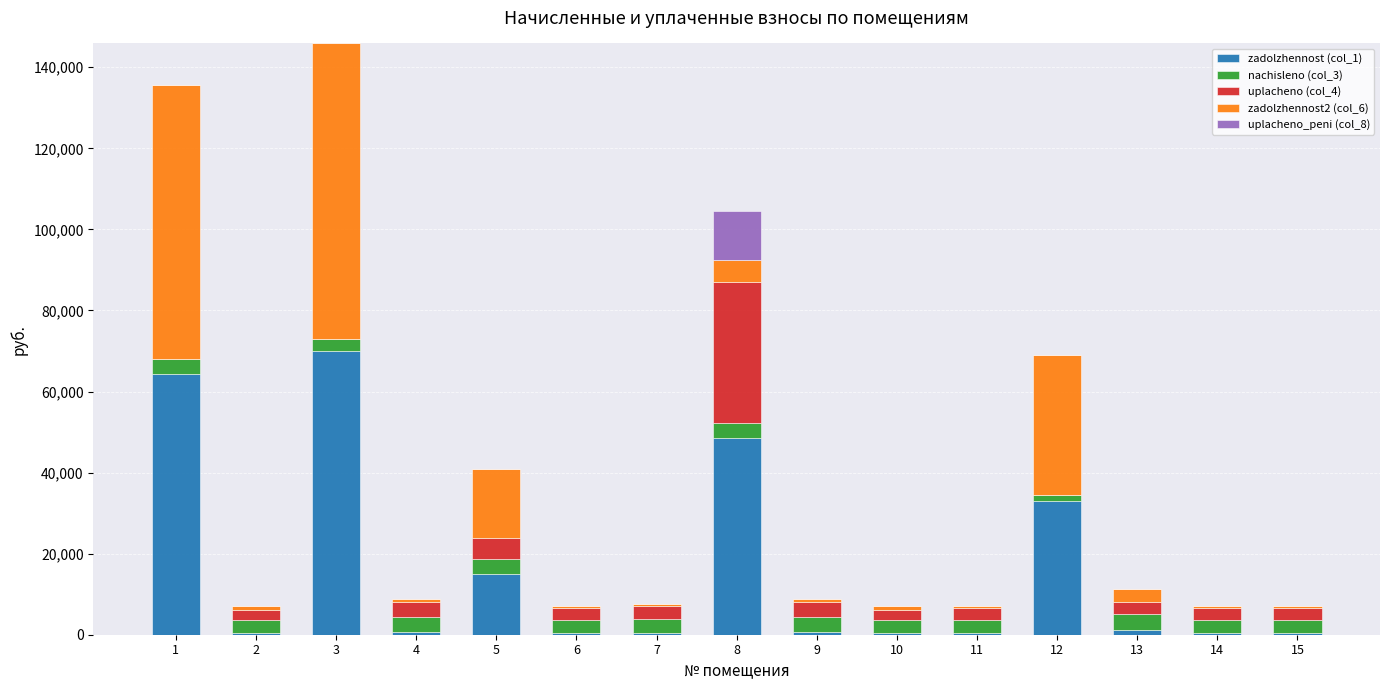

Rank the series at 4 from lowest to highest value.

uplacheno_peni (col_8), zadolzhennost (col_1), zadolzhennost2 (col_6), uplacheno (col_4), nachisleno (col_3)